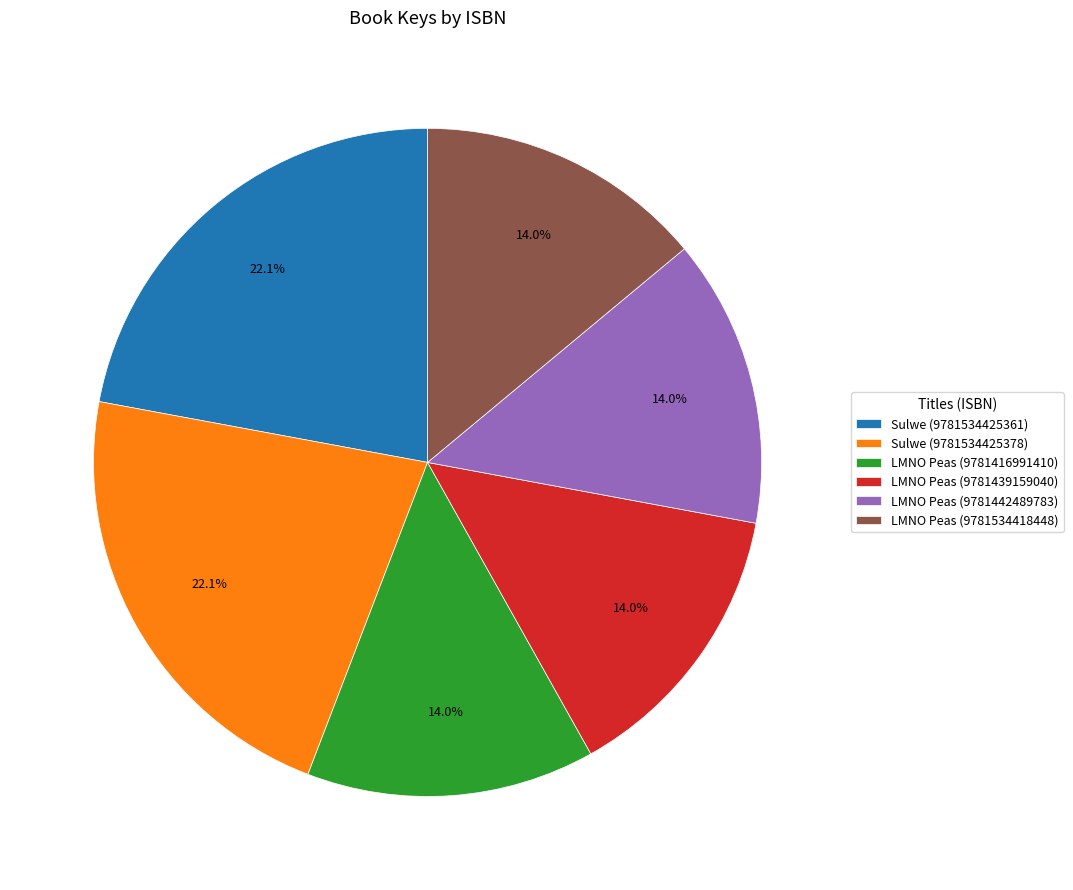

Do Sulwe (9781534425361) and Sulwe (9781534425378) together represent more than half of the pie?

No